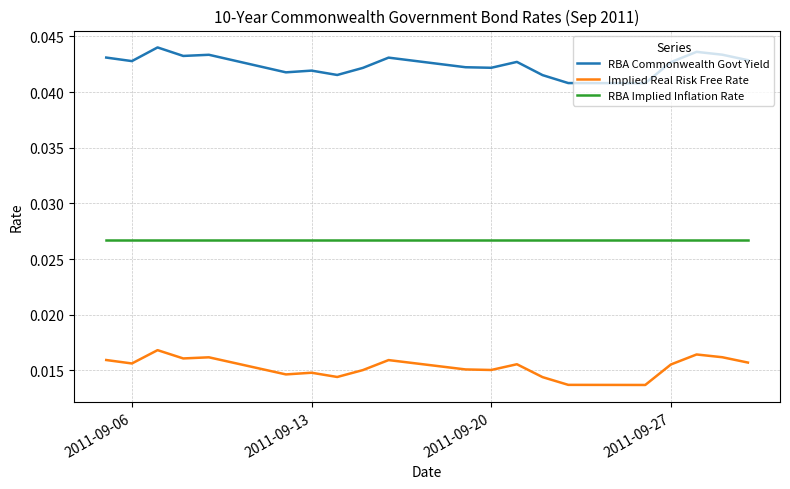

At how many categories does at least one series exceed 0?

20